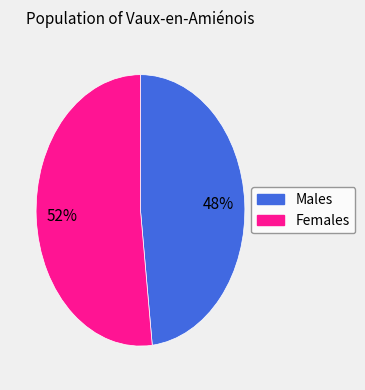

Does any single category account for the majority?

Yes